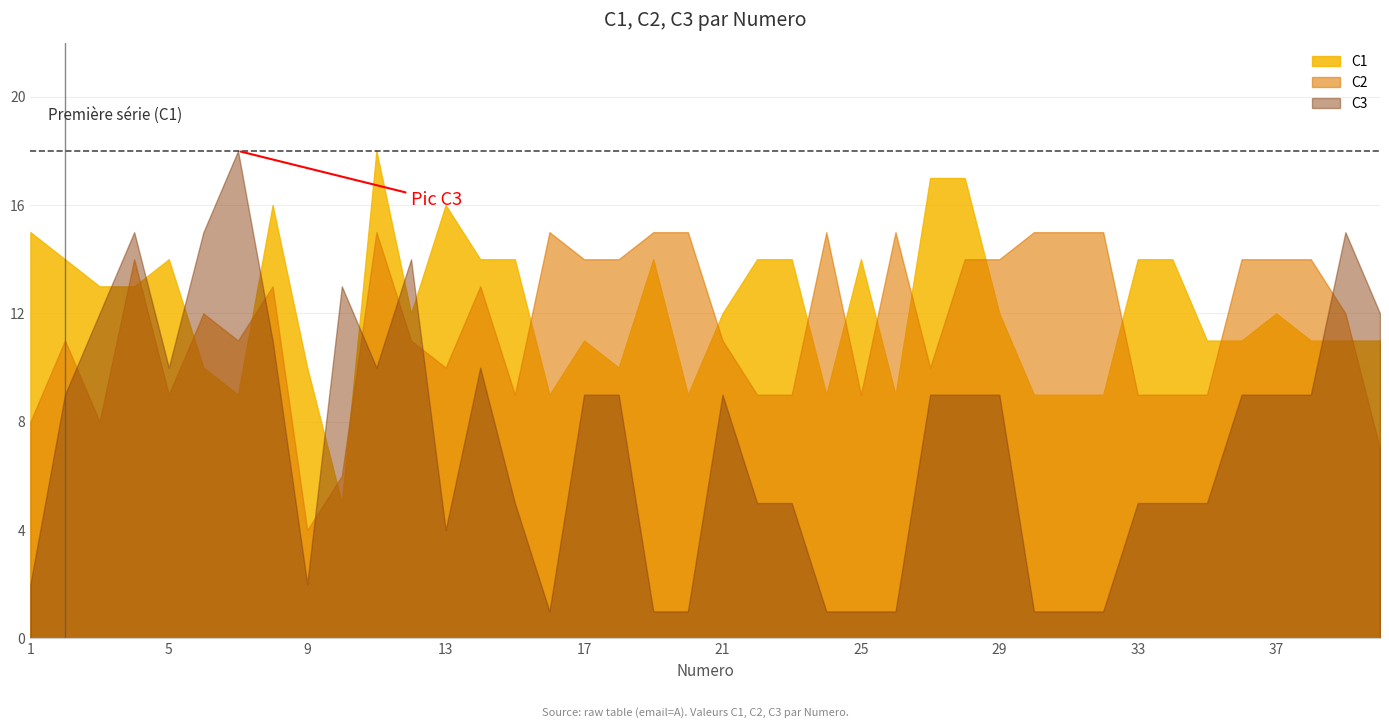

Rank the series at 31 from highest to lowest value.

C2, C1, C3